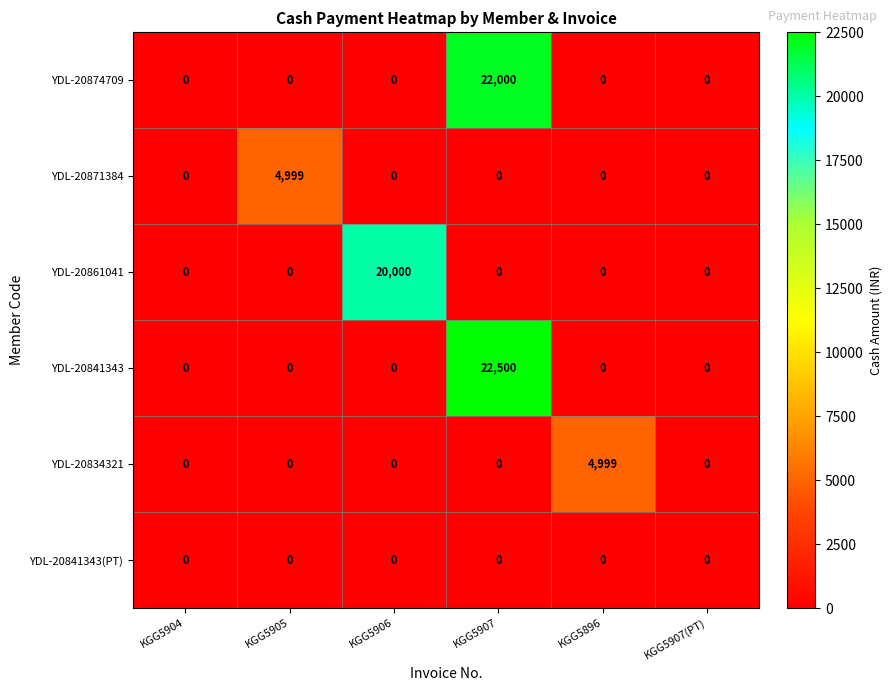

What is the sum of all YDL-20834321 values?

4999